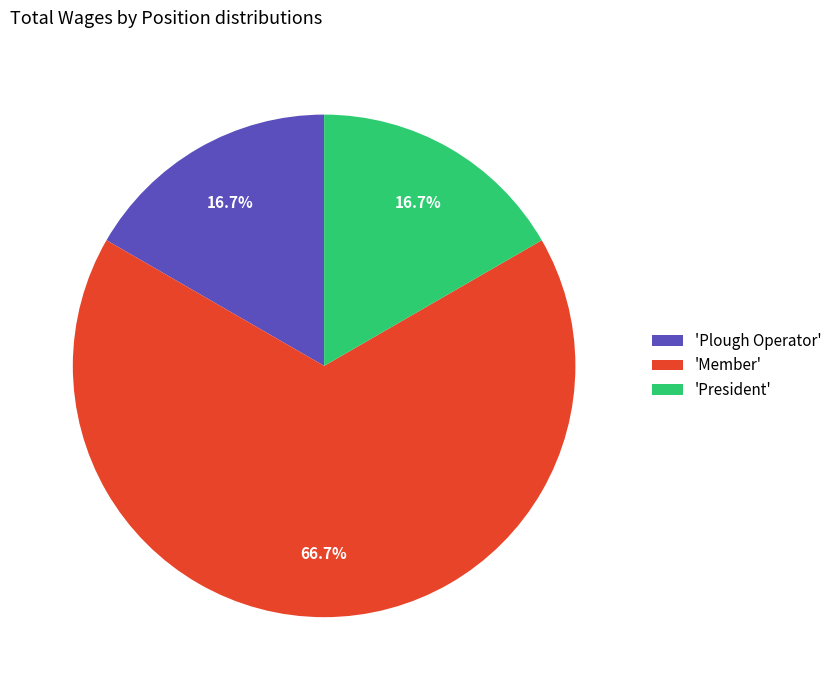

What is the majority slice?

'Member'